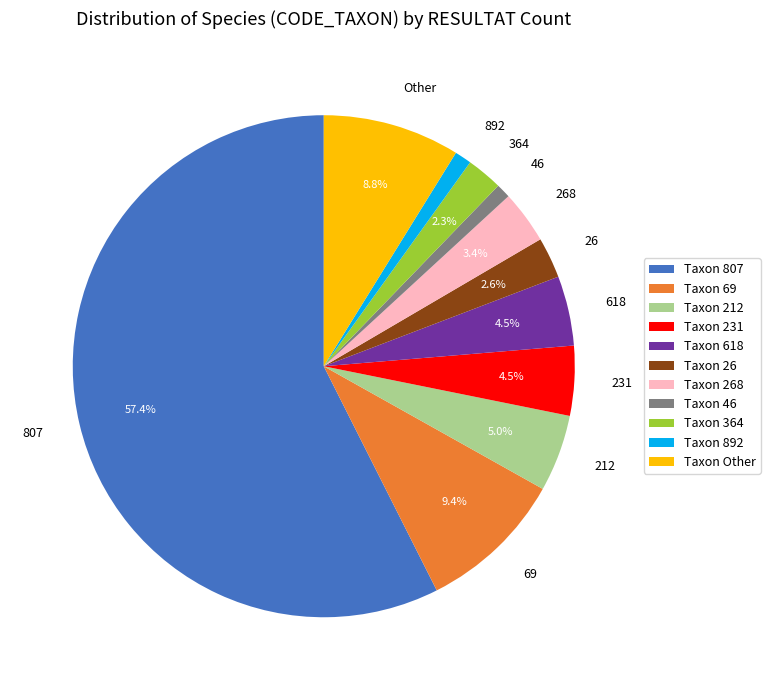

Combined, do 231 and 69 account for over 50%?

No